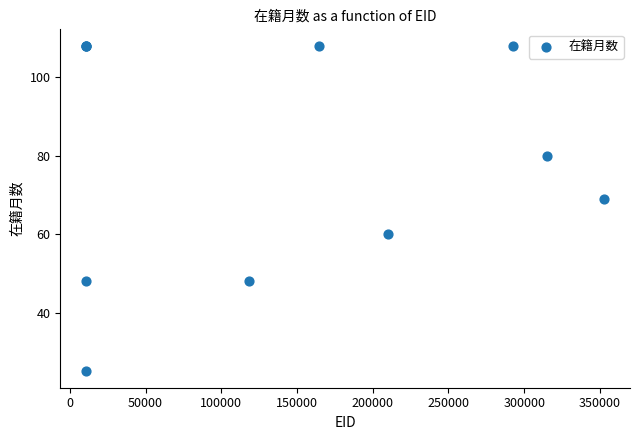

What Y value in the scatter plot is closest to 66?

69